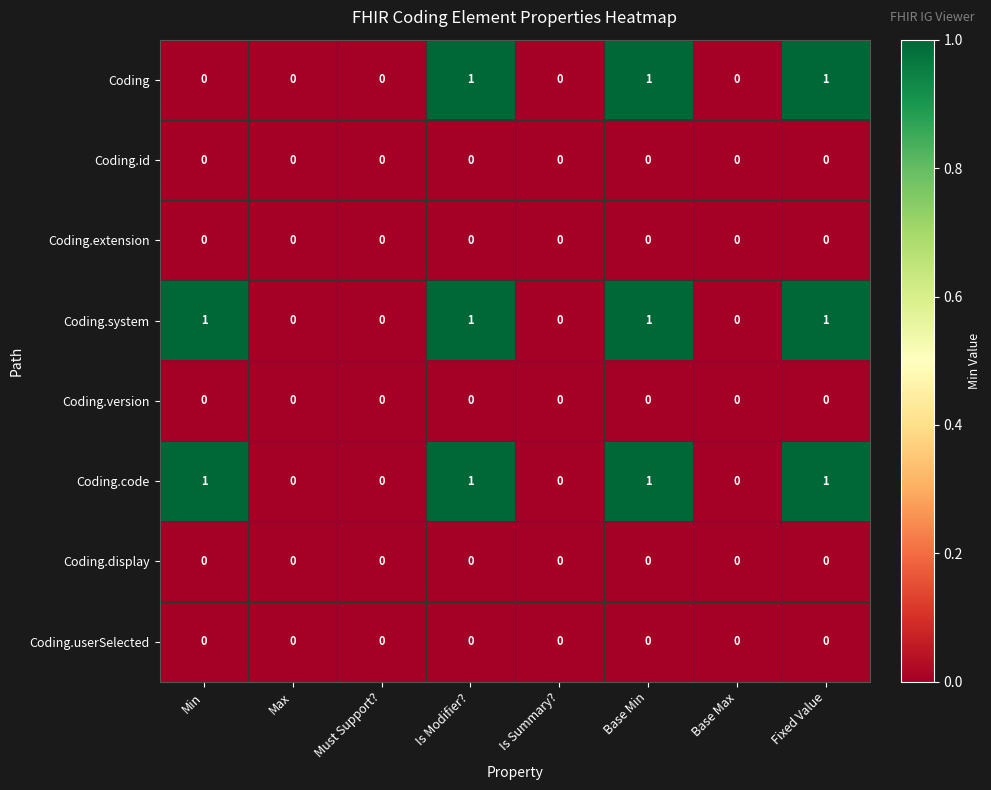

The value of Coding at Is Summary? is -1. True or false?

False